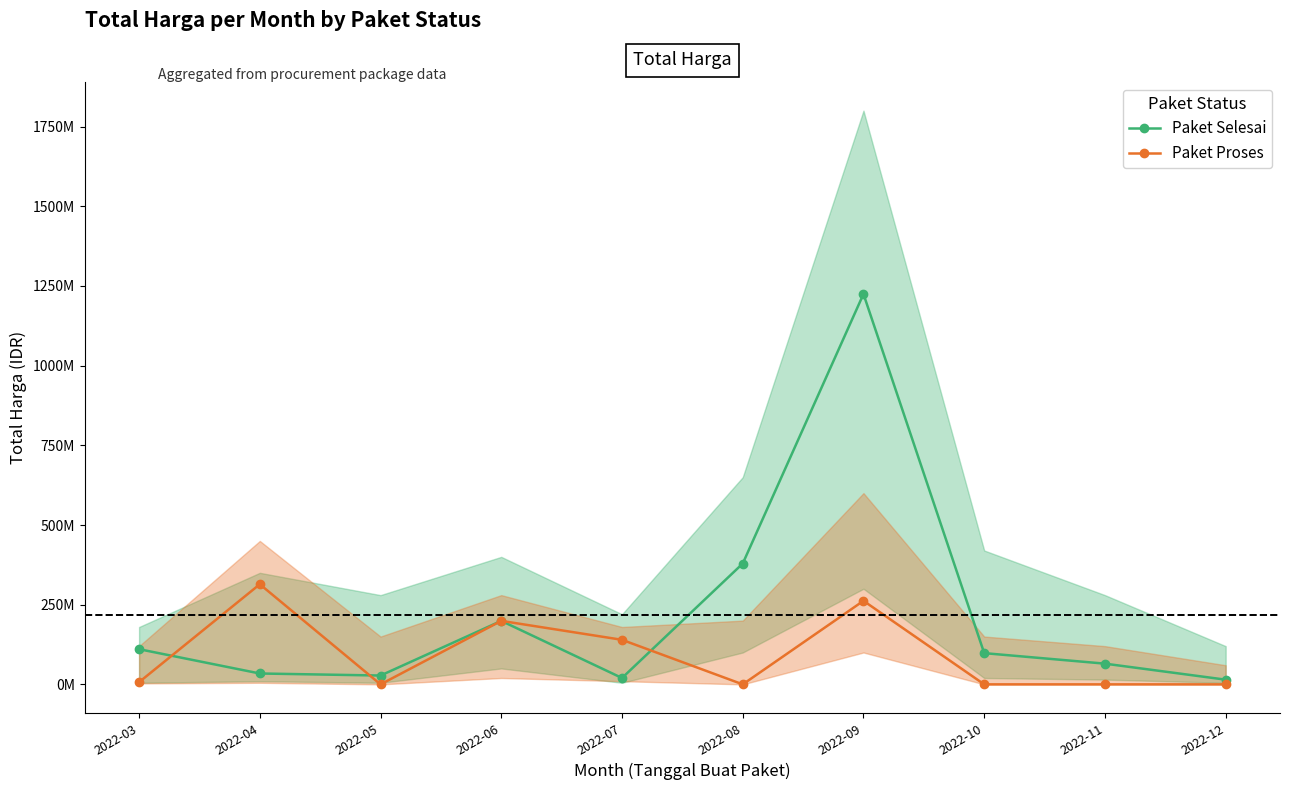

Reading left to right, what are all the values shown in this chart?

Paket Selesai: 110389990	34132505	27720000	199200000	19950000	379075000	1224682000	98000000	65000000	14750000
Paket Proses: 6936000	314121780	0	199200000	139800000	0	262118150	0	0	0